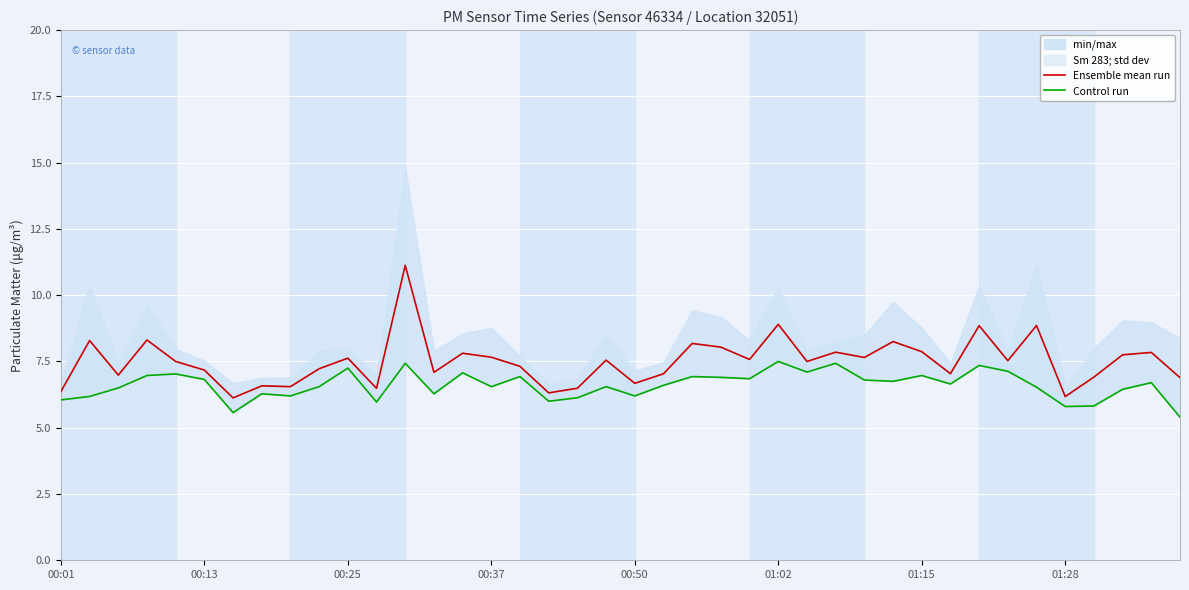

The value of Ensemble mean run at 17 is 3.3. True or false?

False